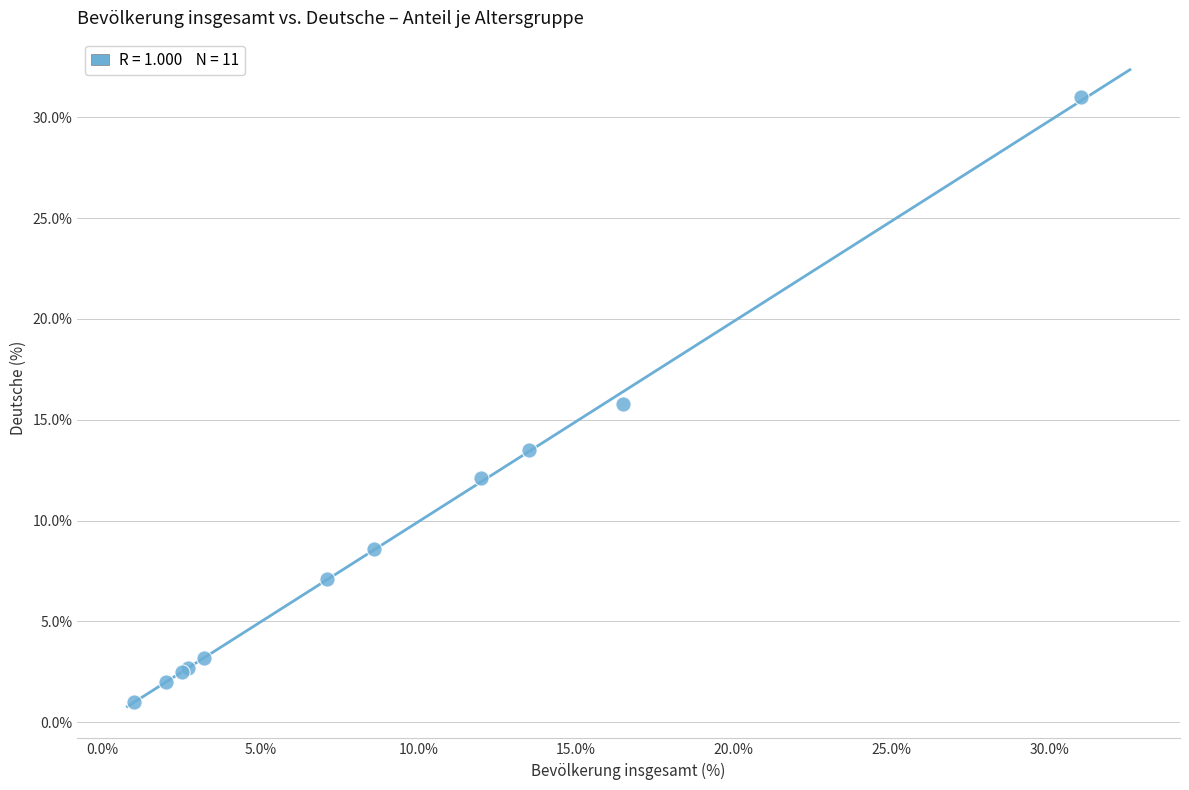

What Y value in the scatter plot is closest to 15?

15.8